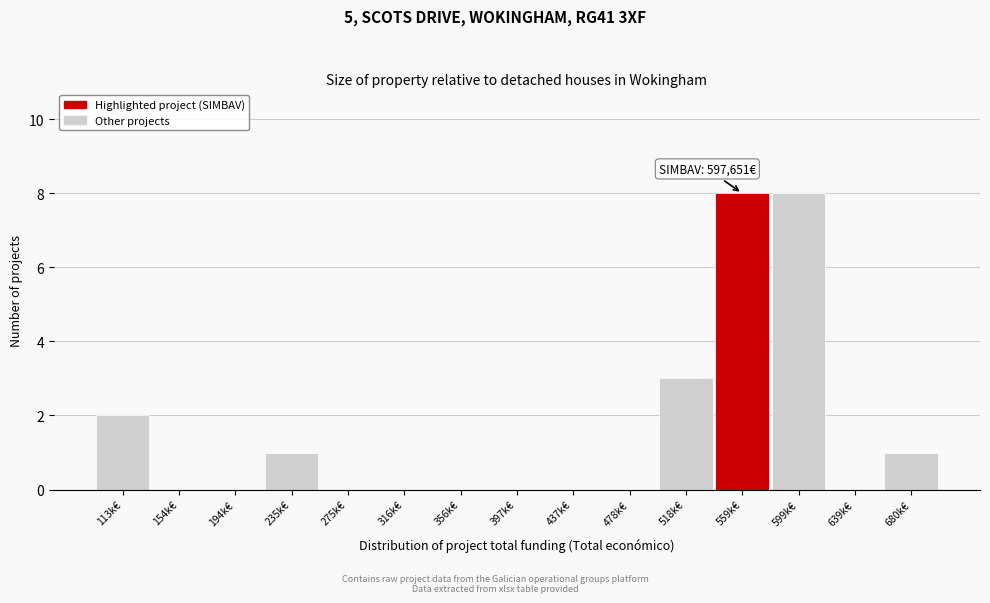

Reading left to right, list all the values displayed in this chart.

113k€=2	154k€=0	194k€=0	235k€=1	275k€=0	316k€=0	356k€=0	397k€=0	437k€=0	478k€=0	518k€=3	559k€=8	599k€=8	639k€=0	680k€=1